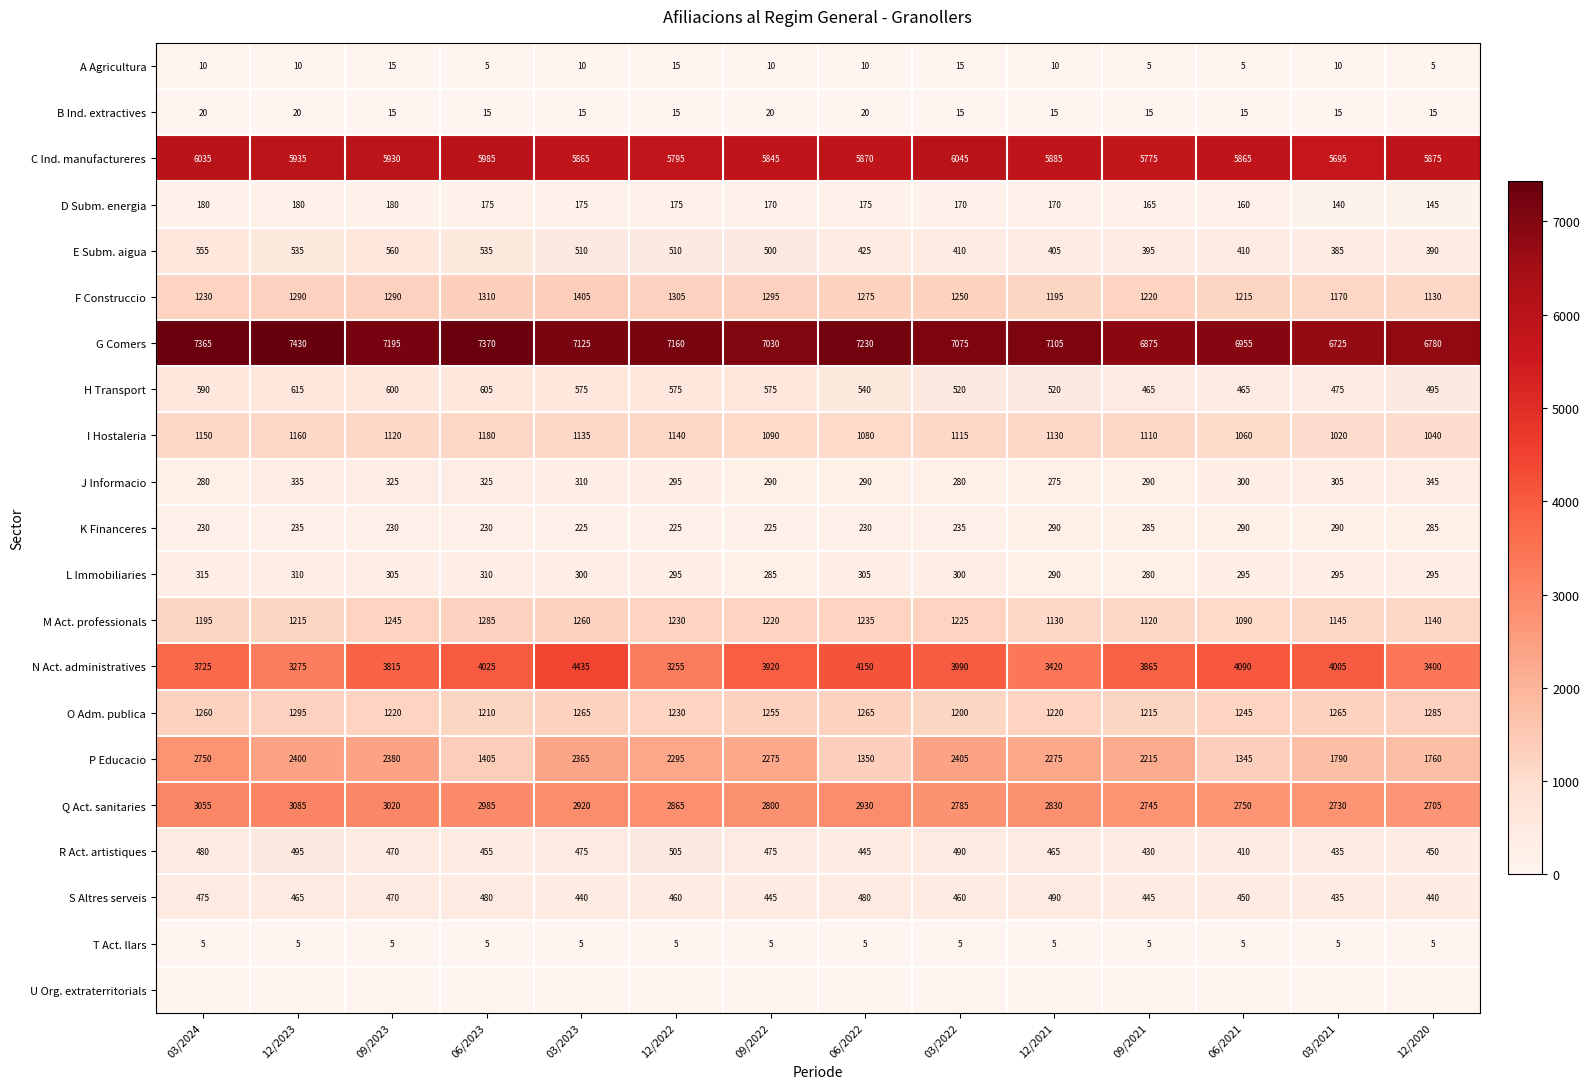

What is the total value across all series at 06/2021?

28420